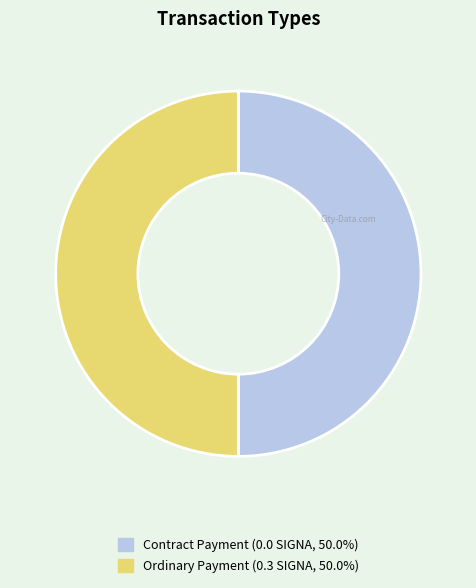

Is it true that Contract Payment is 1% of the pie?

False